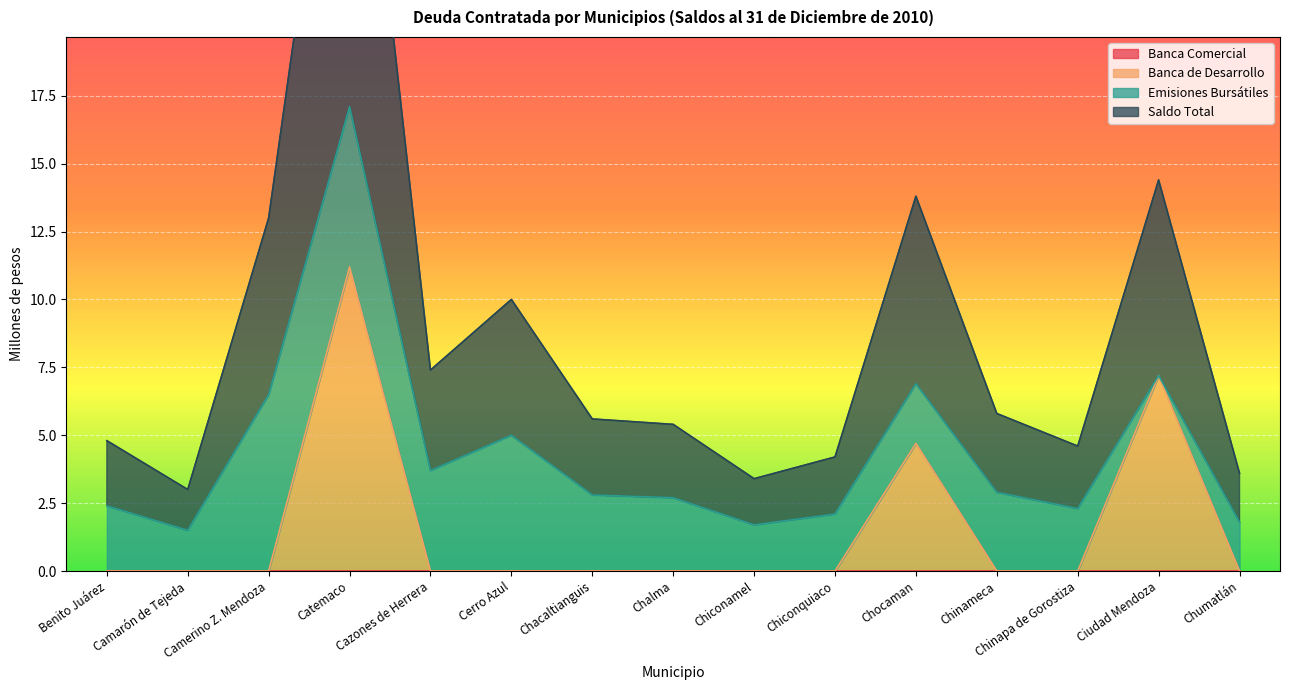

Where is Banca de Desarrollo nearest to the value 5?

Chocaman